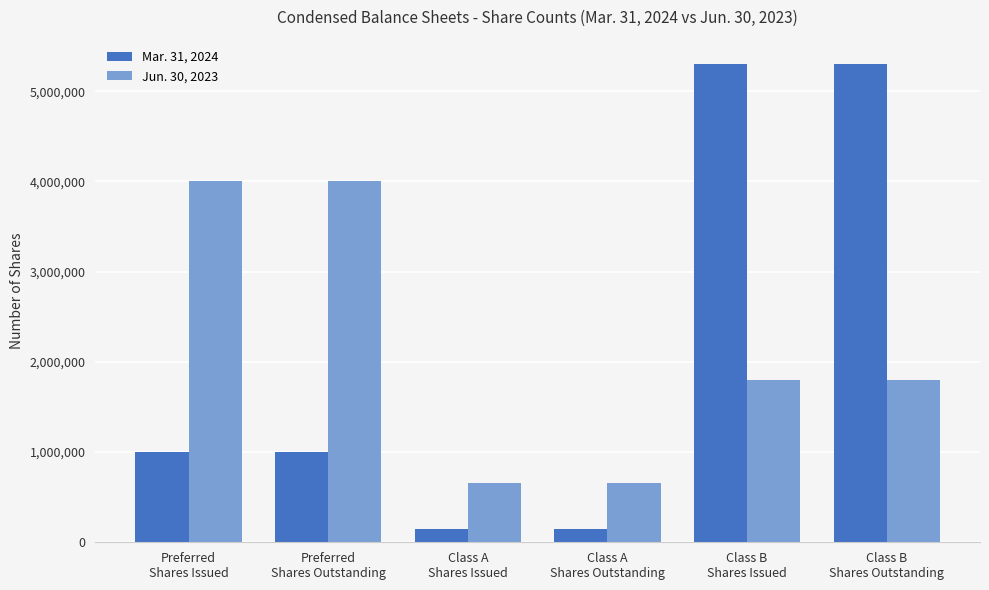

Reading left to right, list all the values displayed in this chart.

Mar. 31, 2024: 1000000	1000000	150000	150000	5305940	5305940
Jun. 30, 2023: 4000000	4000000	660000	660000	1795940	1795940